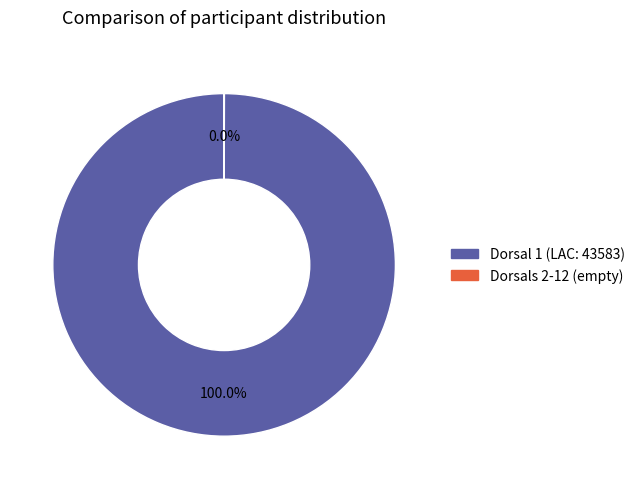

Which category has the biggest portion of the pie?

Dorsal 1 (LAC: 43583)